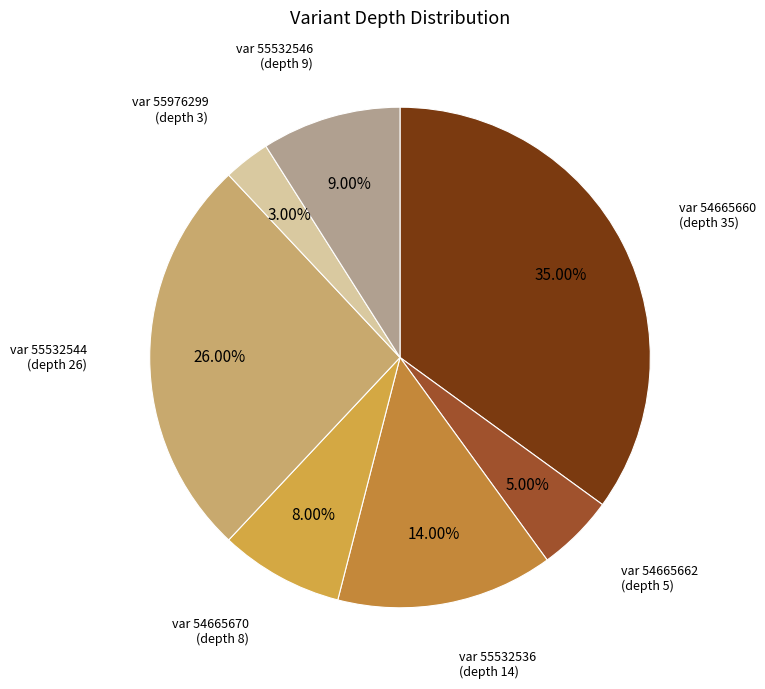

To the nearest percent, what is the average slice percentage?

14%